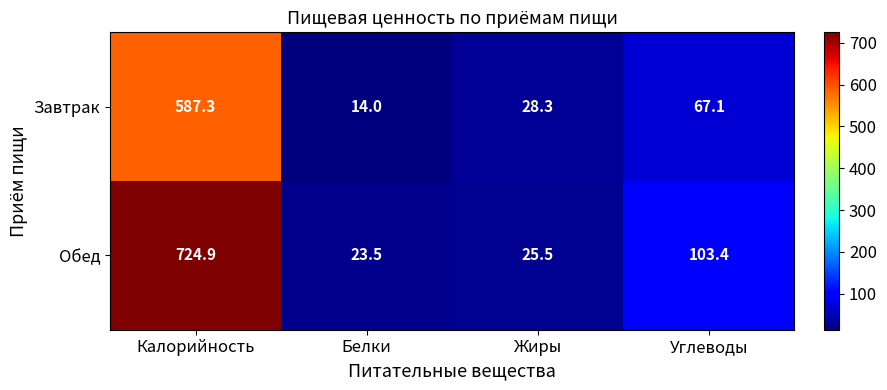

Reading left to right, extract all data points from this chart.

Завтрак: Калорийность=587.3	Белки=14.0	Жиры=28.3	Углеводы=67.1
Обед: Калорийность=724.9	Белки=23.5	Жиры=25.5	Углеводы=103.4